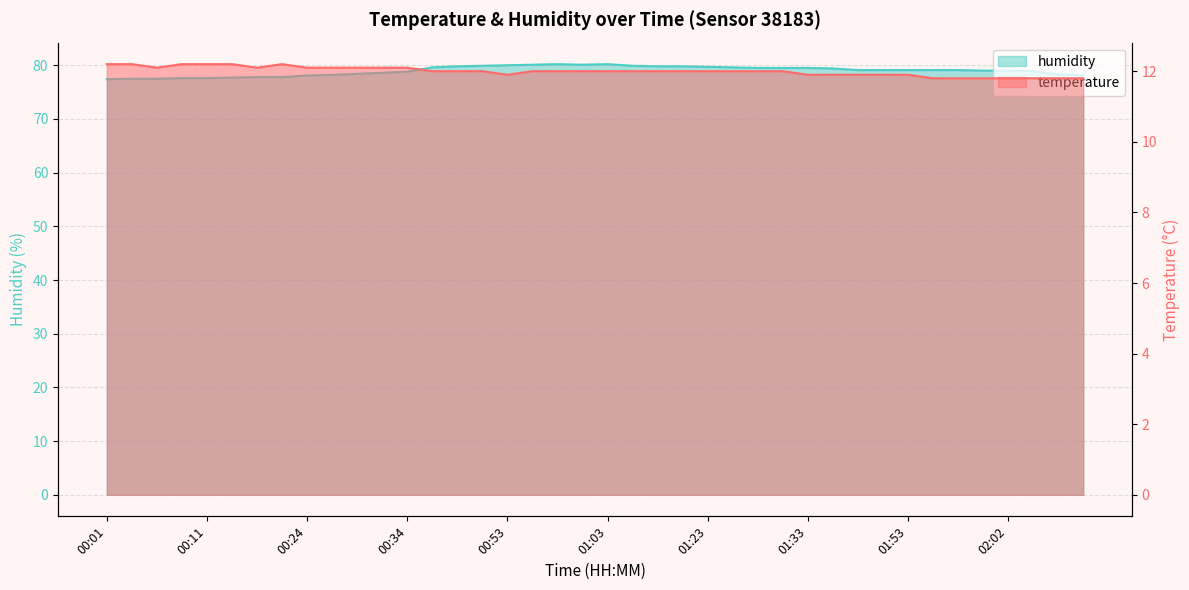

At how many categories does at least one series exceed 68?

40